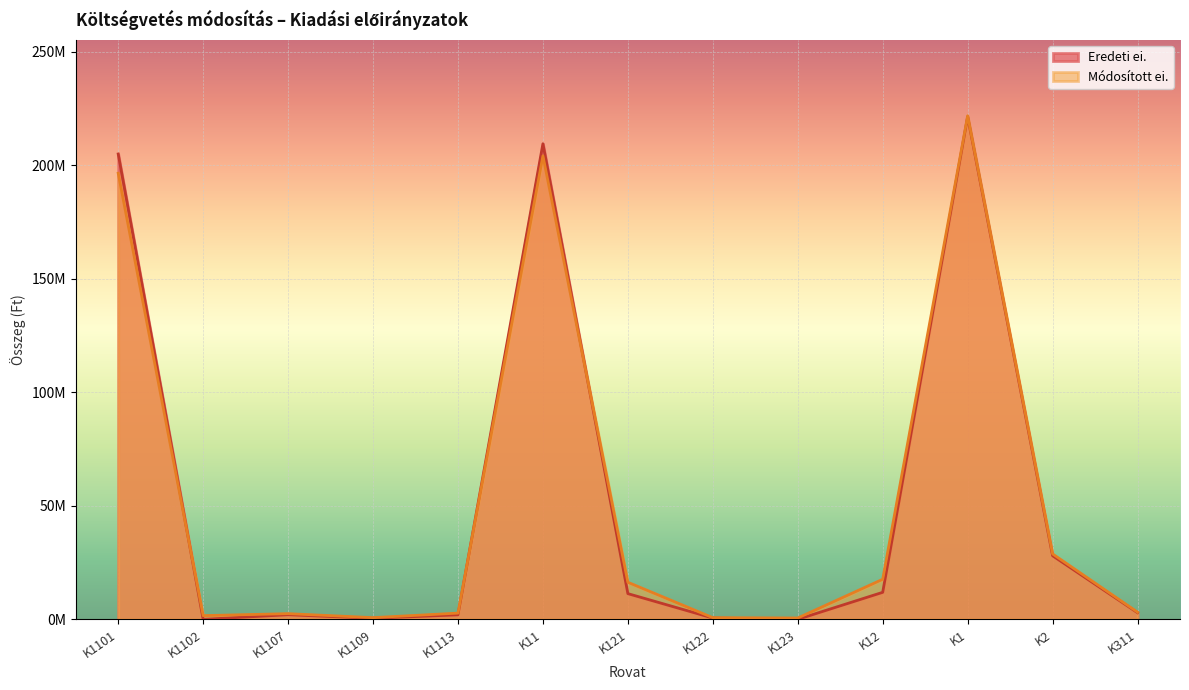

What is the difference between the maximum and minimum values in the Módosított ei. series?

221206266